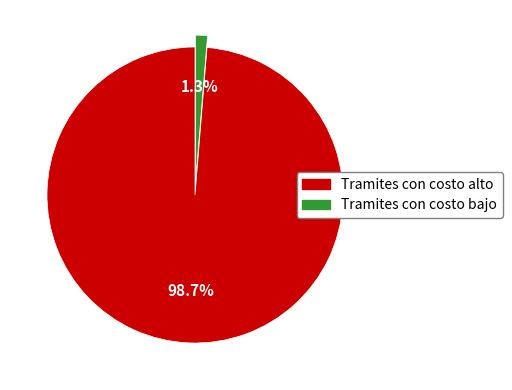

Does any single category account for the majority?

Yes